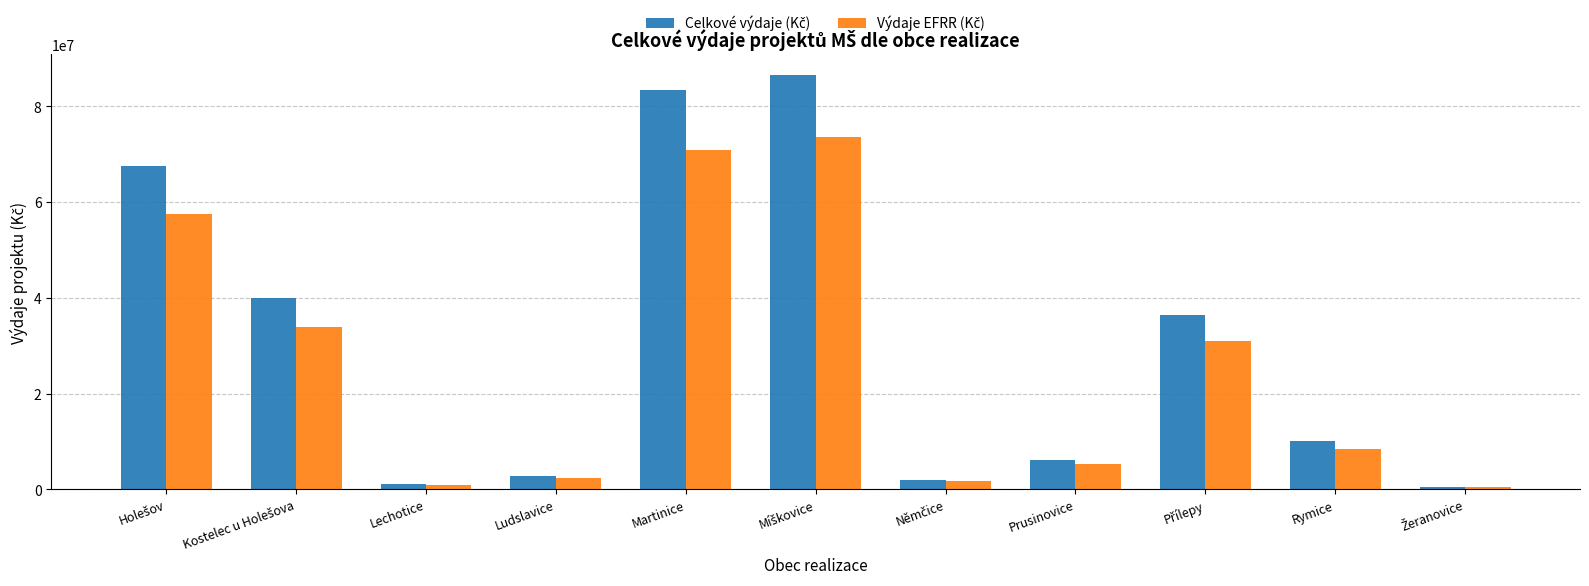

What is the total value across all series at Rymice?

18500000